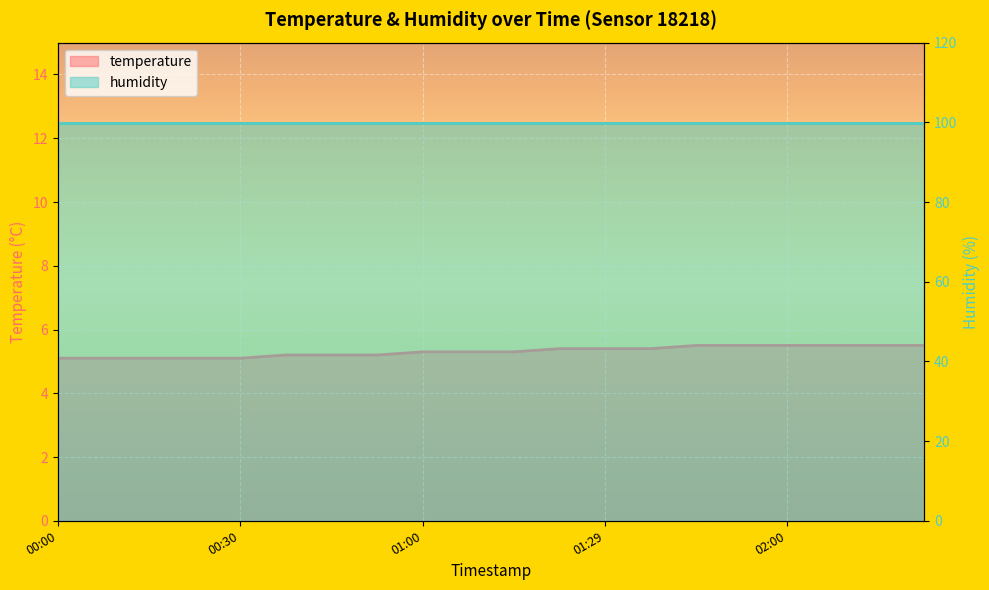

Does the chart display data point markers on the line(s)?

No